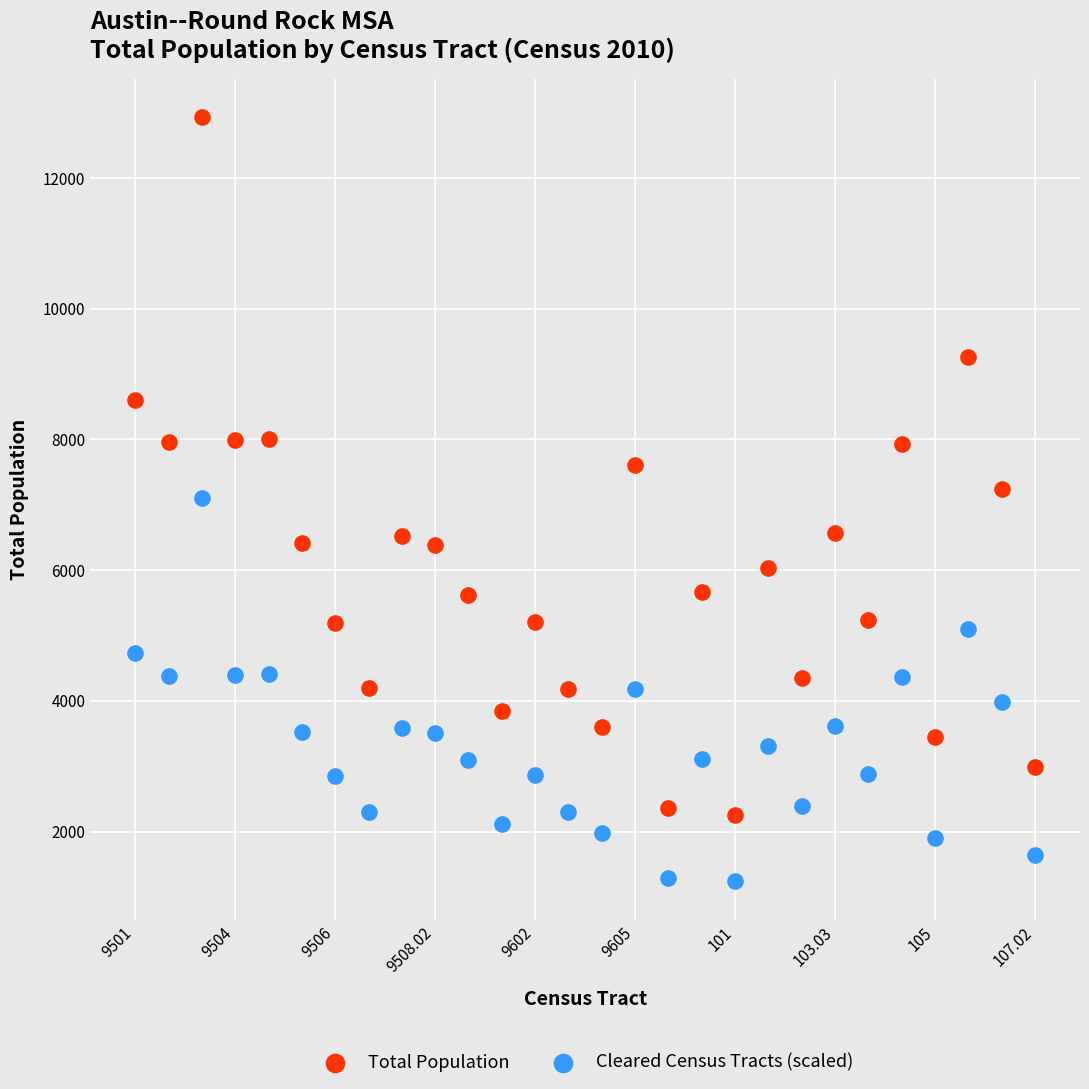

Which series reaches the maximum Y coordinate?

Total Population